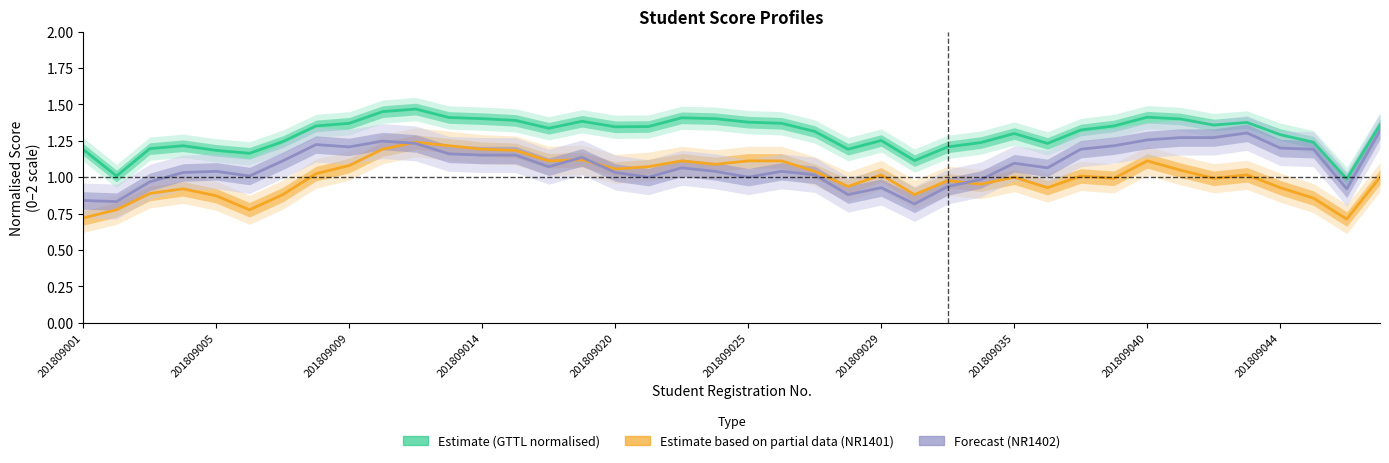

How many interior local peaks does the Forecast (NR1402) series have?

9